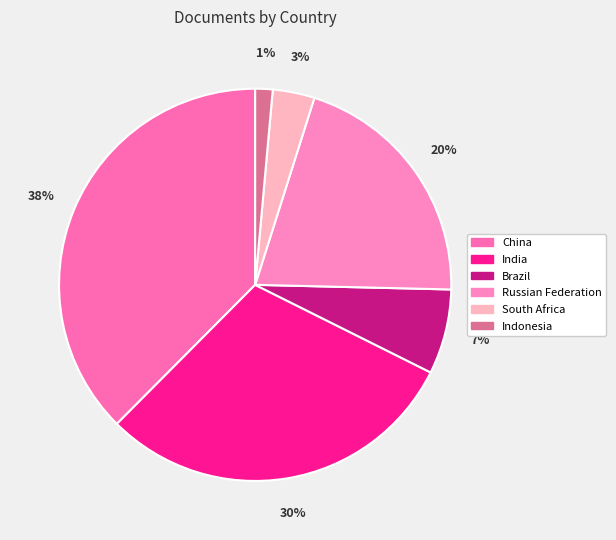

To the nearest percent, what is the combined percentage of Indonesia and South Africa?

5%